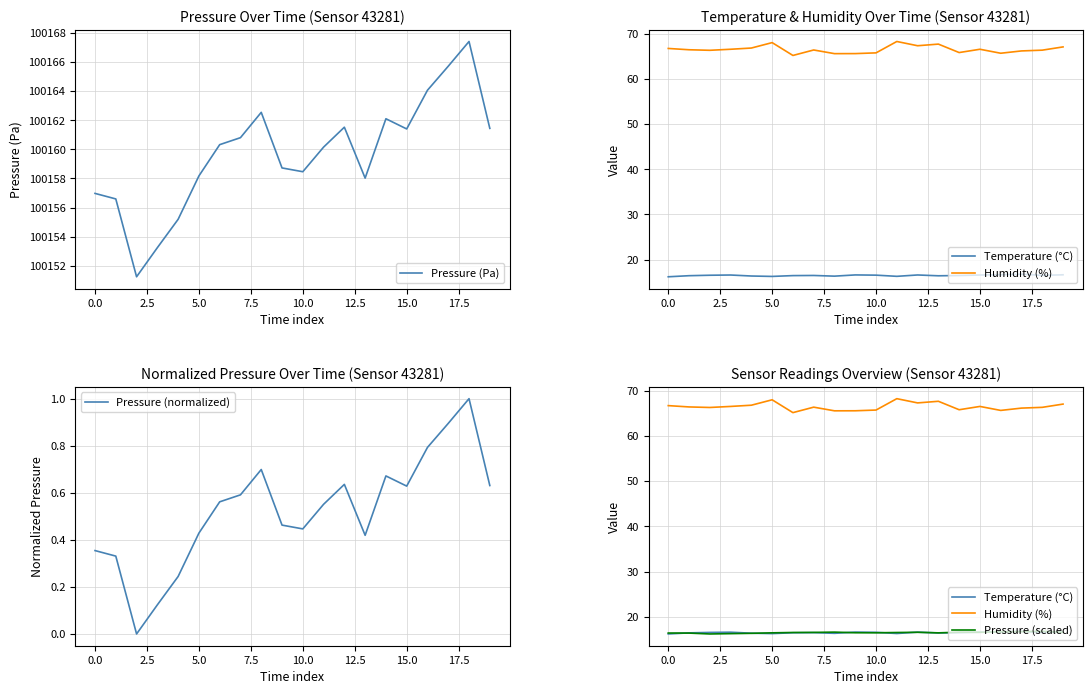

What is the minimum value for Pressure (Pa)?

100151.2